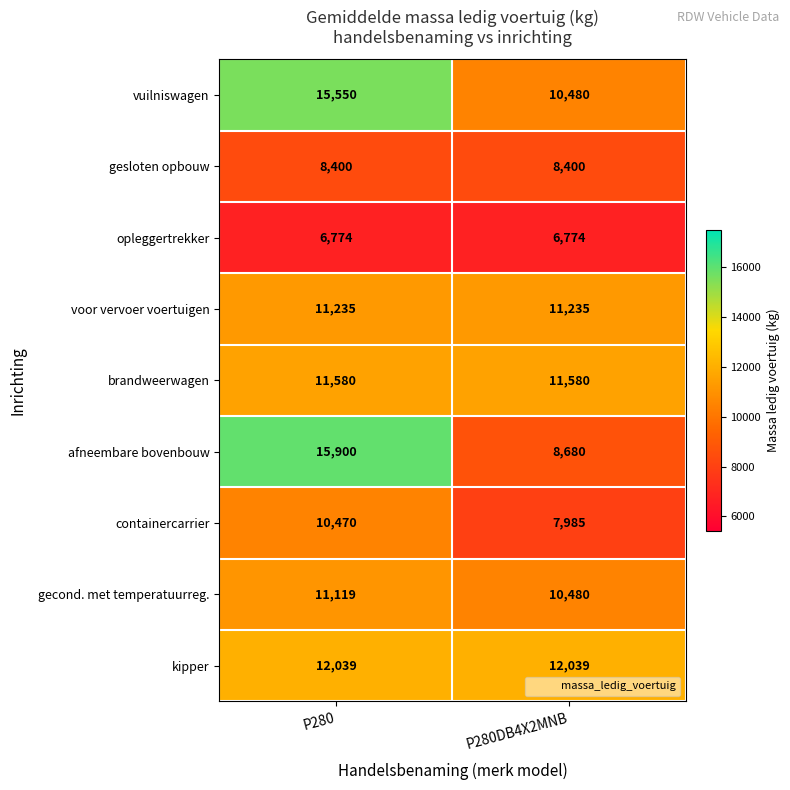

Where is gecond. met temperatuurreg. nearest to the value 10799?

P280DB4X2MNB